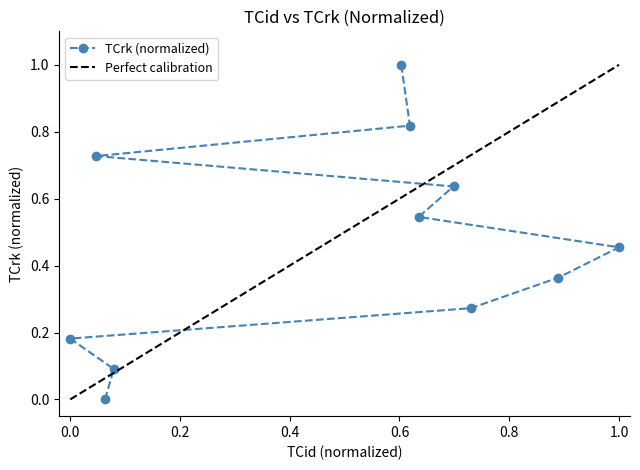

True or false: TCrk (normalized) has a value of 0.2 at 1.0.

False